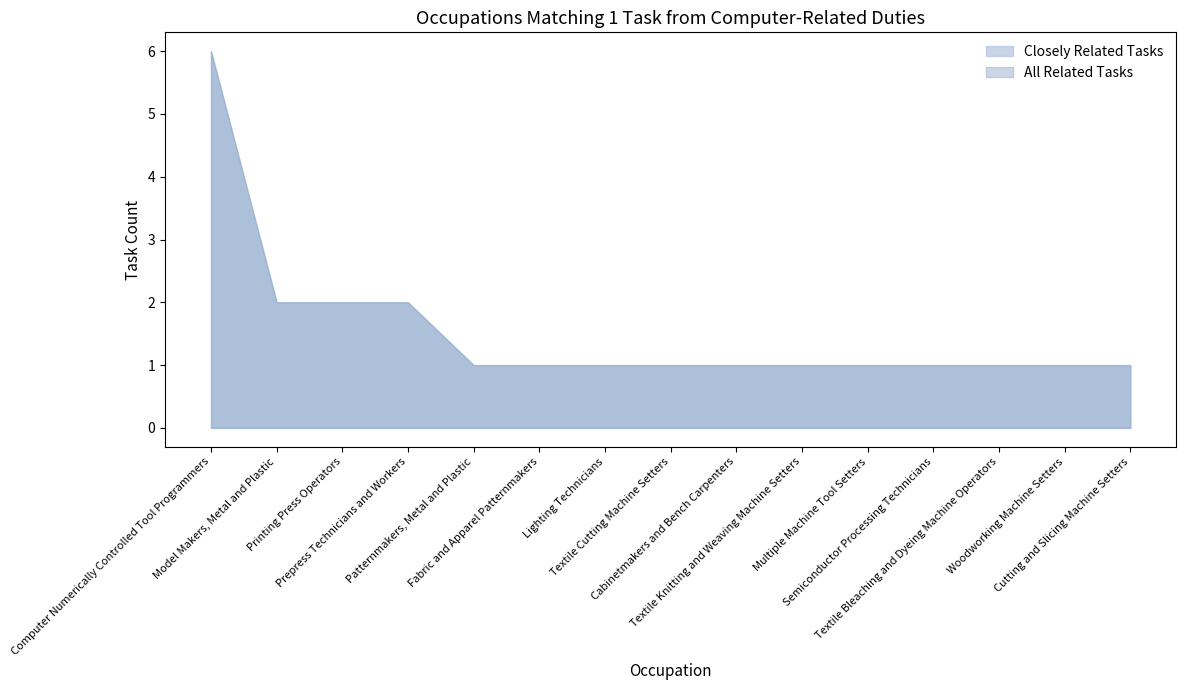

What is the minimum value for All Related Tasks?

1